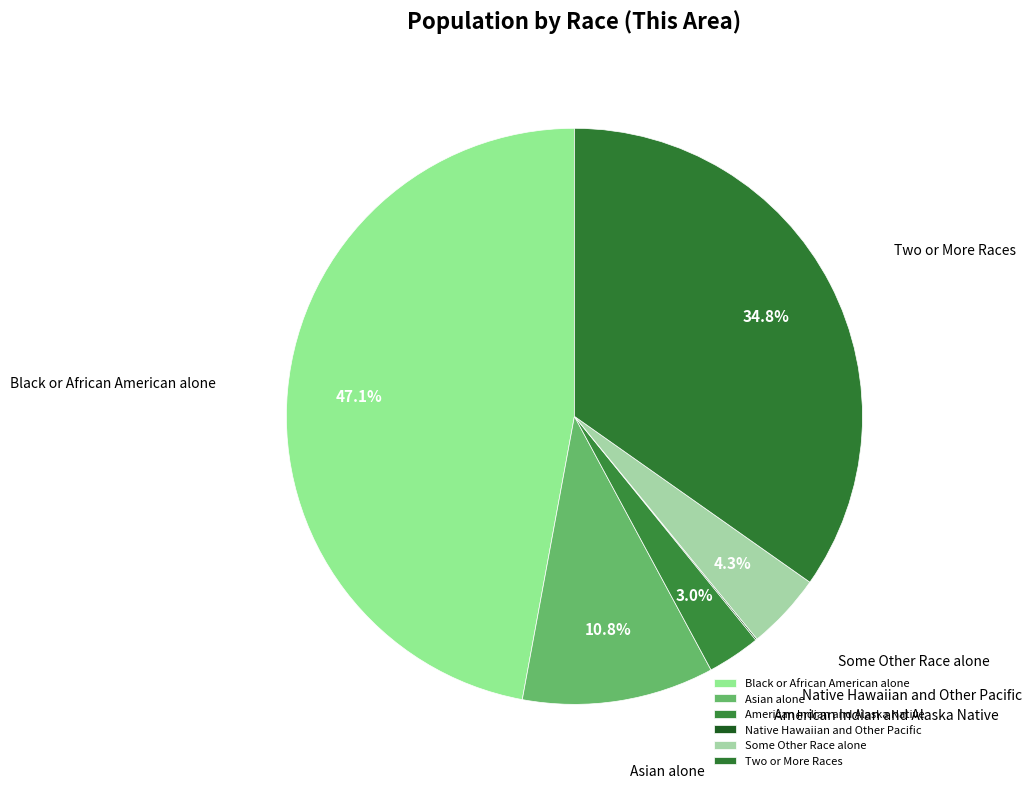

Is Asian alone the majority of the pie?

No